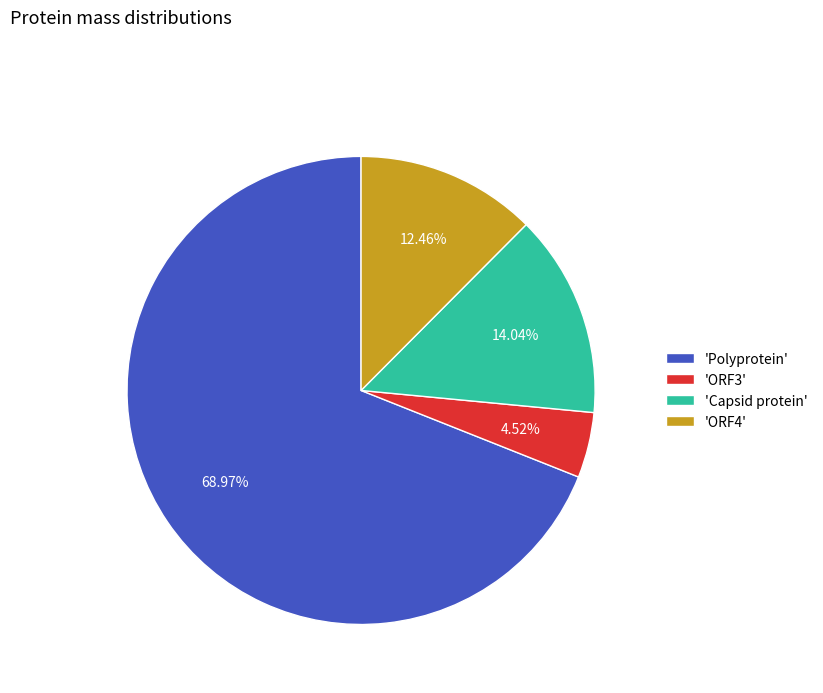

Rank the categories by value from lowest to highest.

'ORF3', 'ORF4', 'Capsid protein', 'Polyprotein'